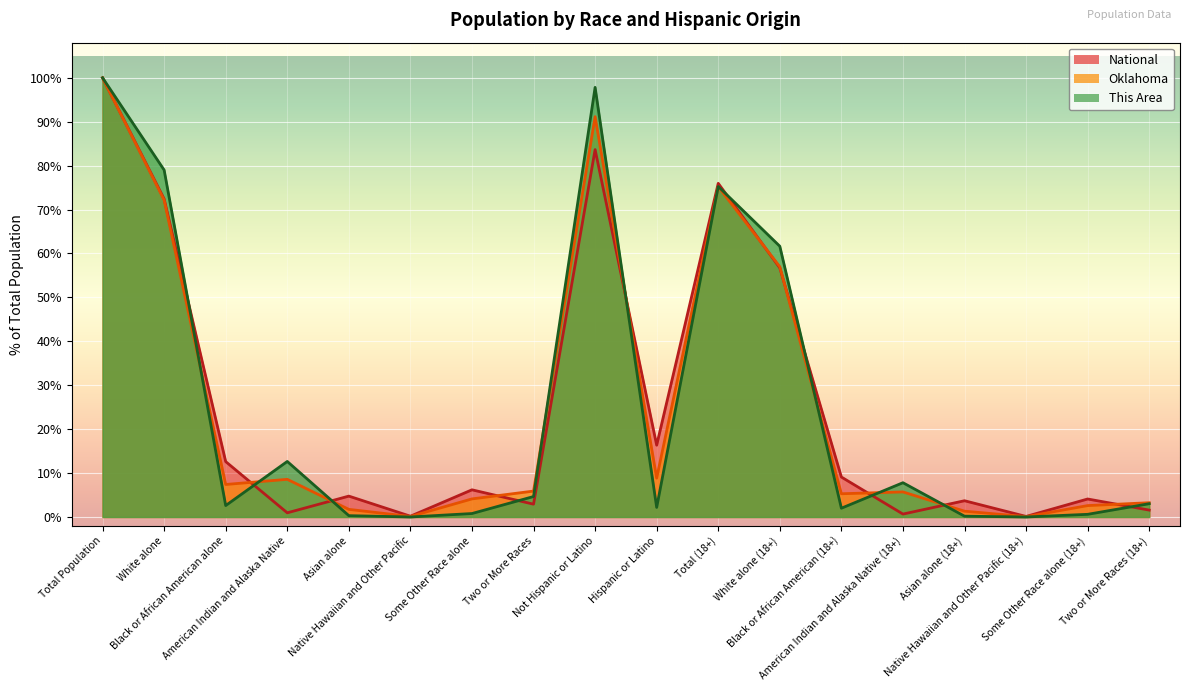

What is the value of the Oklahoma point at the 1st from the left?

100.0